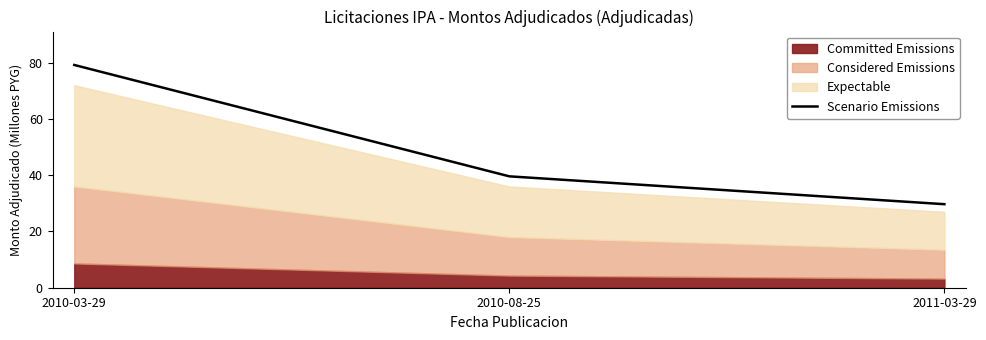

Which category has the lowest value across all series?

2011-03-29